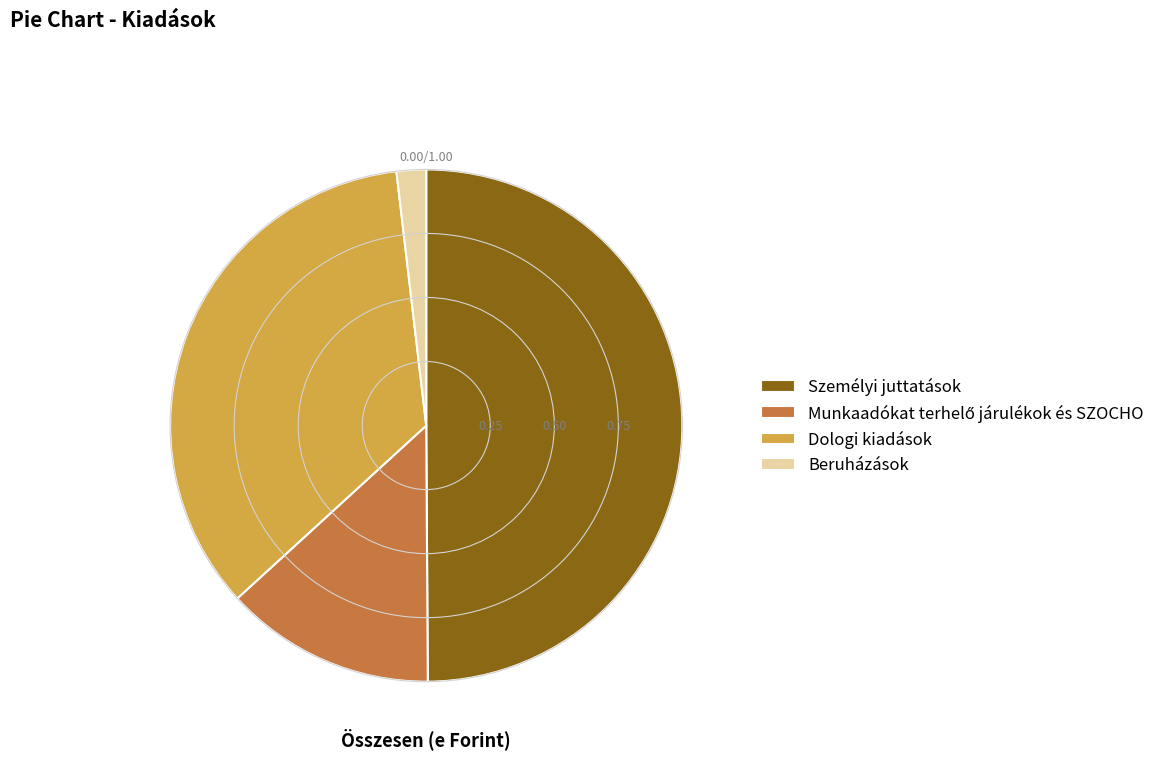

Is it true that Dologi kiadások is 24% of the pie?

False